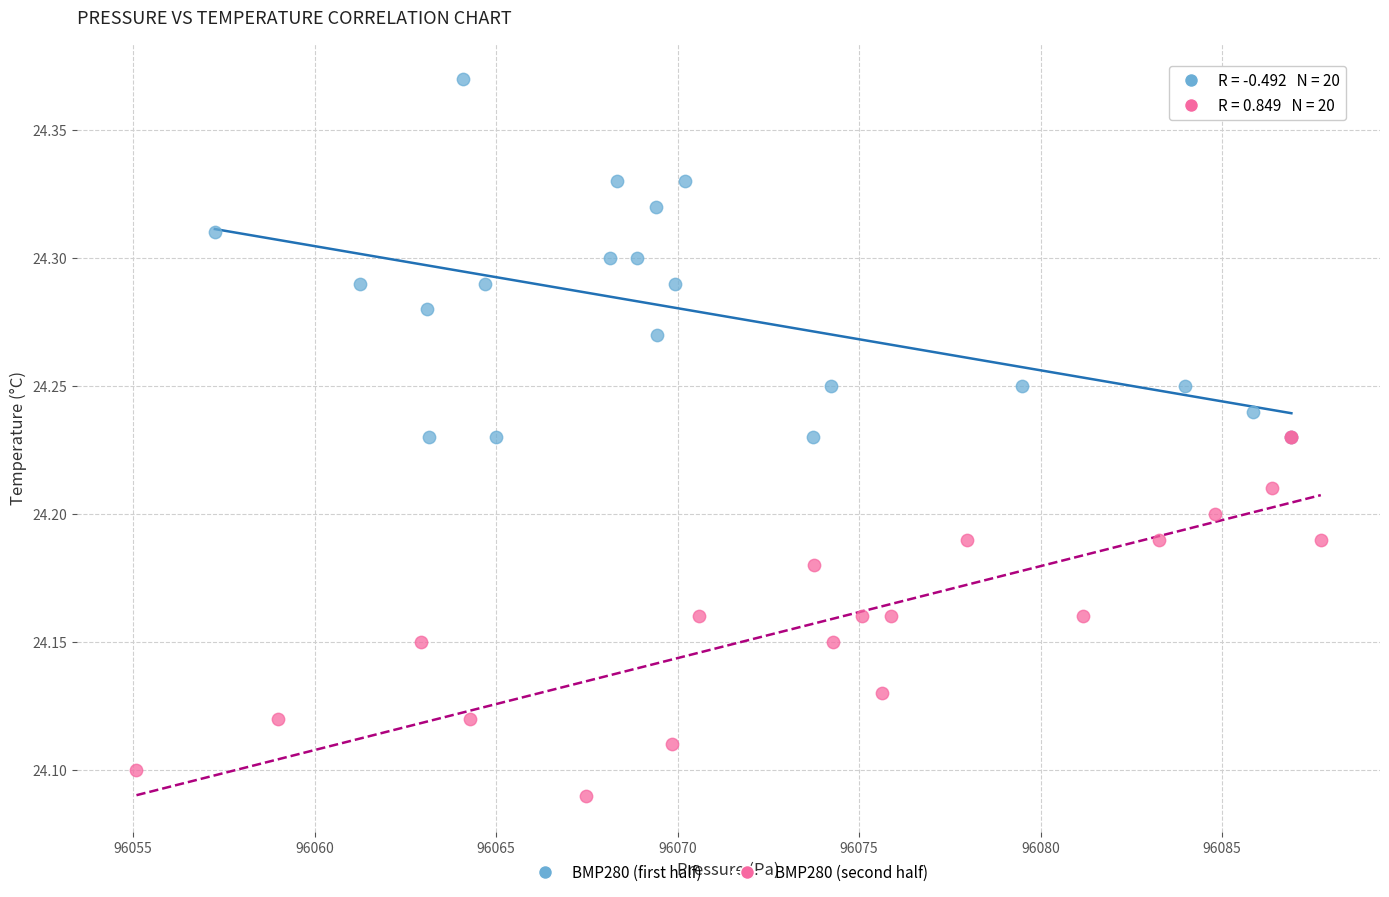

Which series reaches the maximum Y coordinate?

BMP280 (first half)